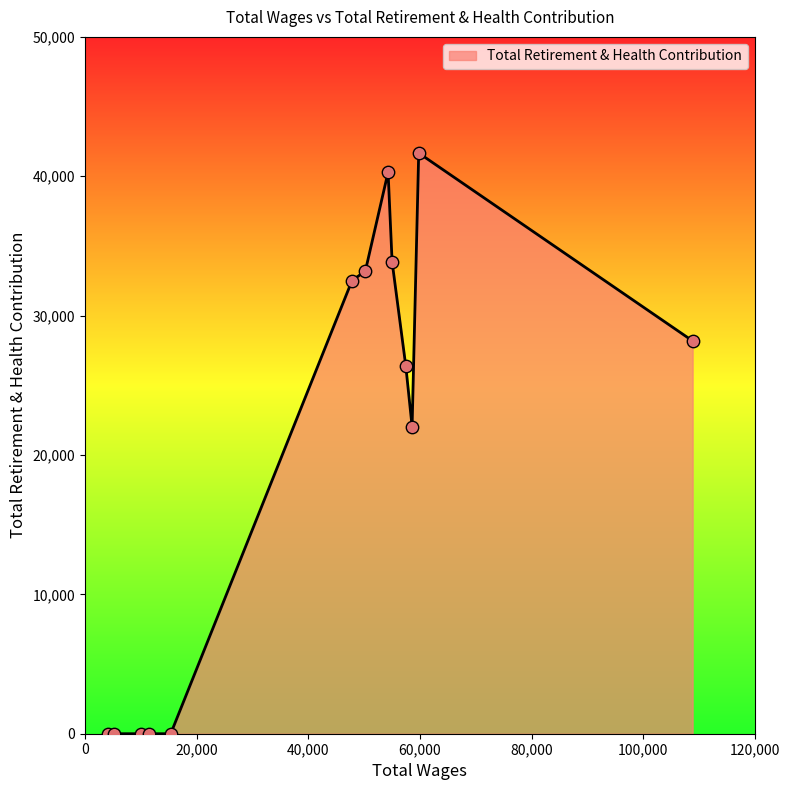

What is the maximum value shown in the chart?

41667